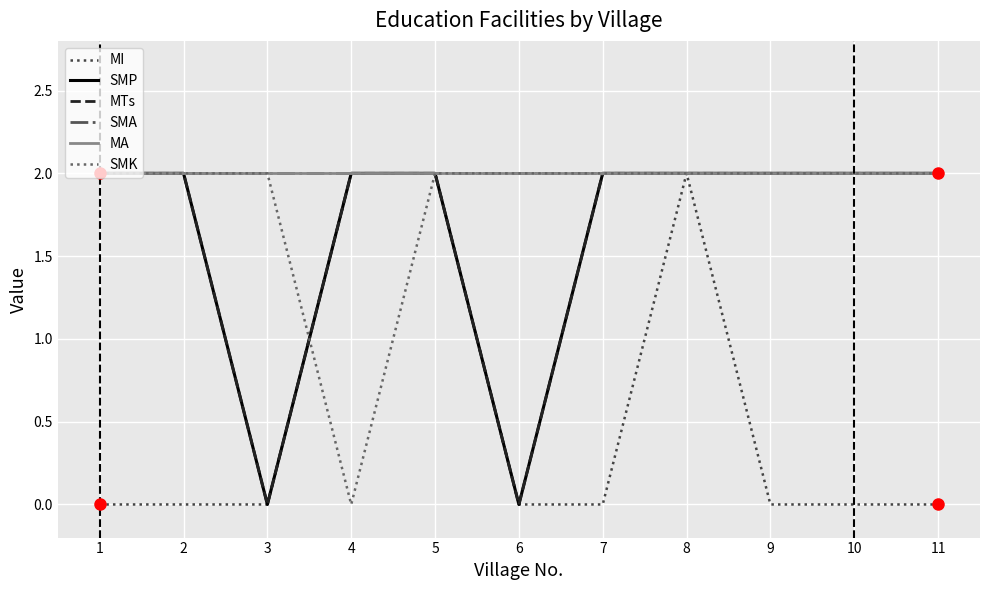

At which category does SMP reach its first local valley?

3